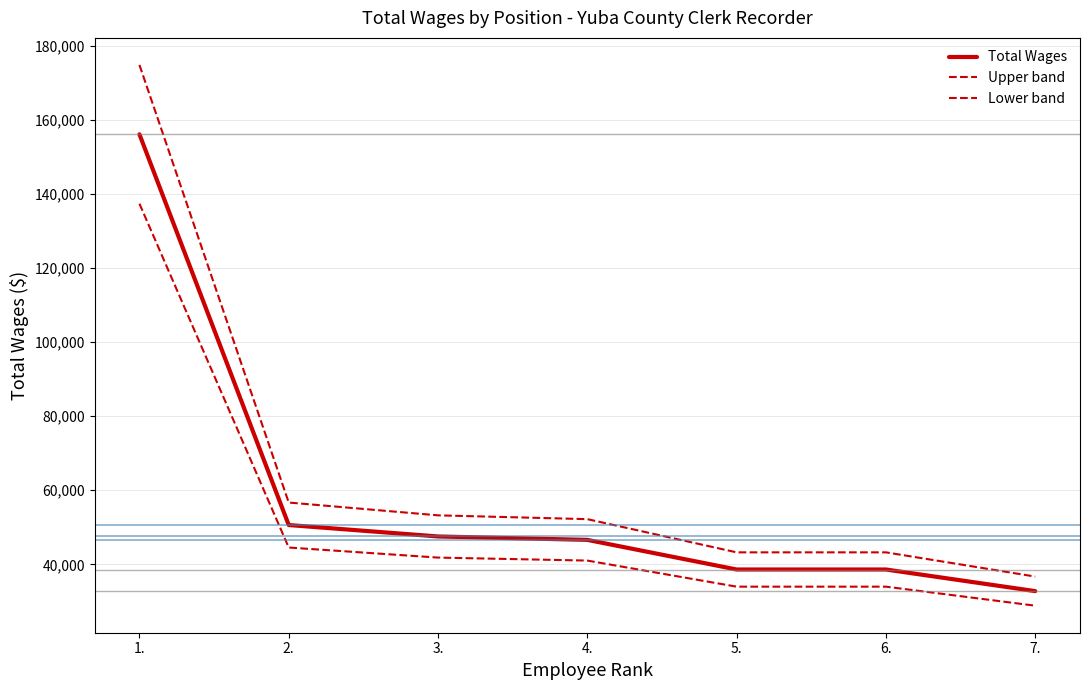

What is the difference between the maximum and second lowest values in the Lower band series?

103403.5